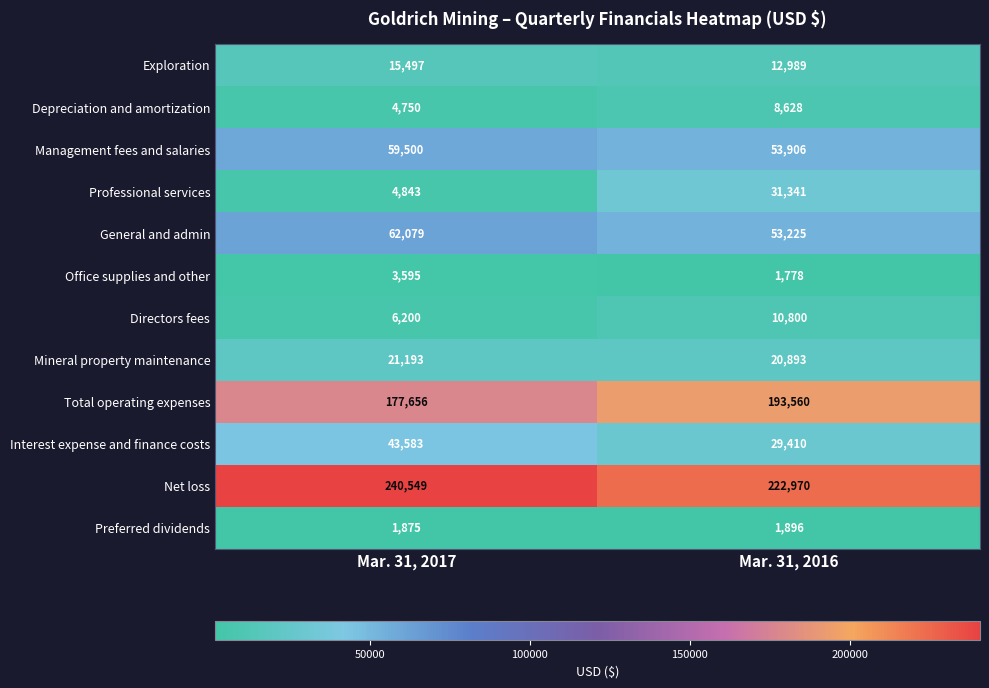

Rank the series by their maximum value, from highest to lowest.

Net loss, Total operating expenses, General and admin, Management fees and salaries, Interest expense and finance costs, Professional services, Mineral property maintenance, Exploration, Directors fees, Depreciation and amortization, Office supplies and other, Preferred dividends